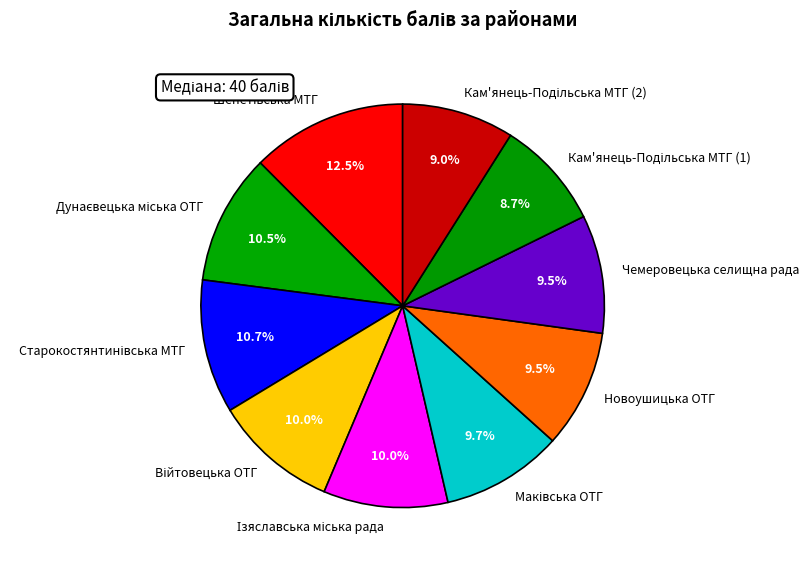

Is there a majority slice in this chart?

No